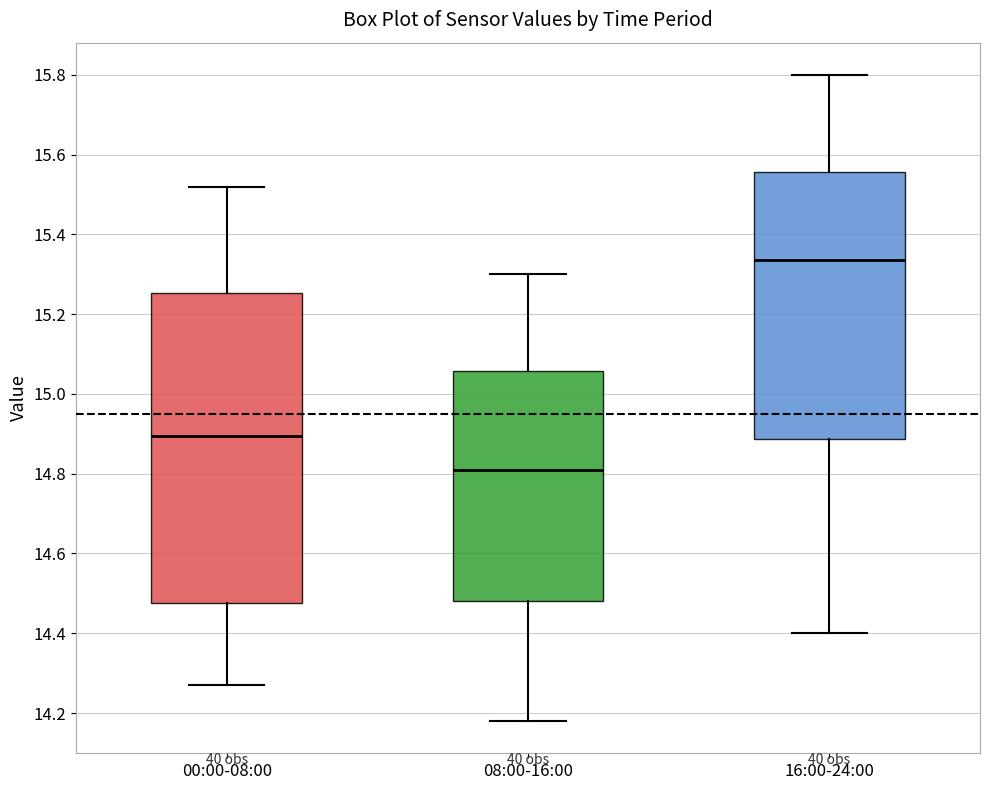

Reading left to right, read every box against the y-axis: the position of its median line, the range the box covers, and the ends of its whiskers. The values are not printed on the chart, so give them approximately, as read against the axis.

00:00-08:00: median 14.90, box 14.48 to 15.26, whiskers 14.28 to 15.52
08:00-16:00: median 14.82, box 14.48 to 15.06, whiskers 14.18 to 15.30
16:00-24:00: median 15.34, box 14.88 to 15.56, whiskers 14.40 to 15.80